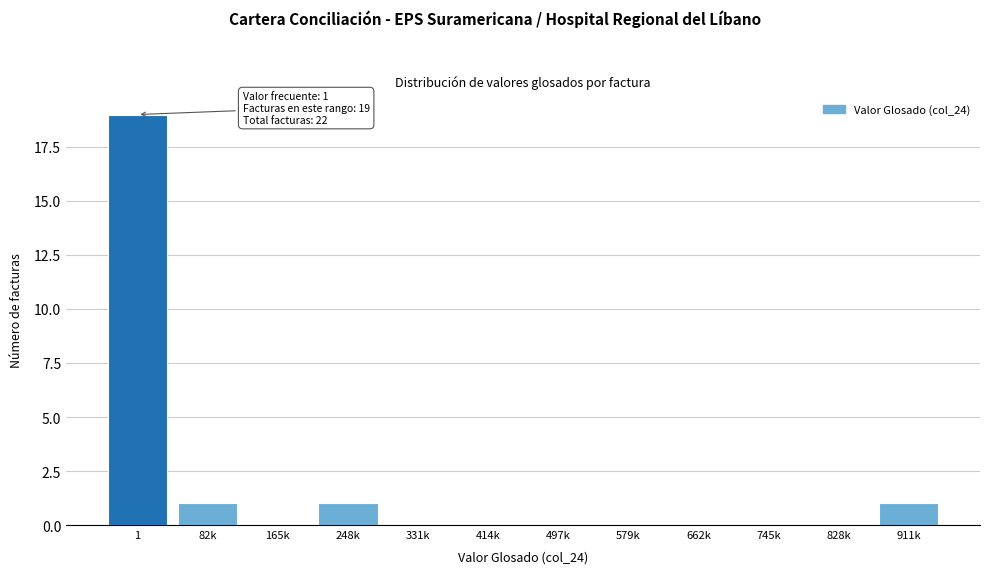

Reading right to left, extract all data points from this chart.

911k=1	828k=0	745k=0	662k=0	579k=0	497k=0	414k=0	331k=0	248k=1	165k=0	82k=1	1=19